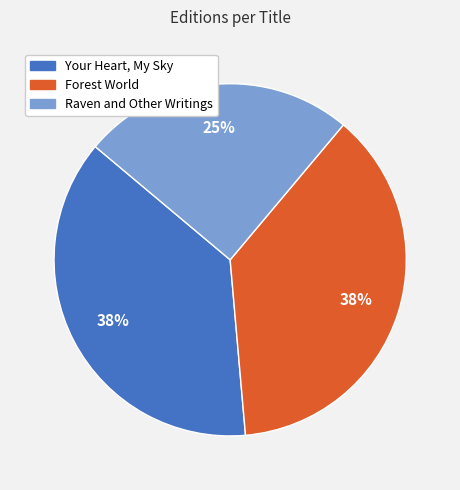

Between Forest World and Raven and Other Writings, which is larger?

Forest World